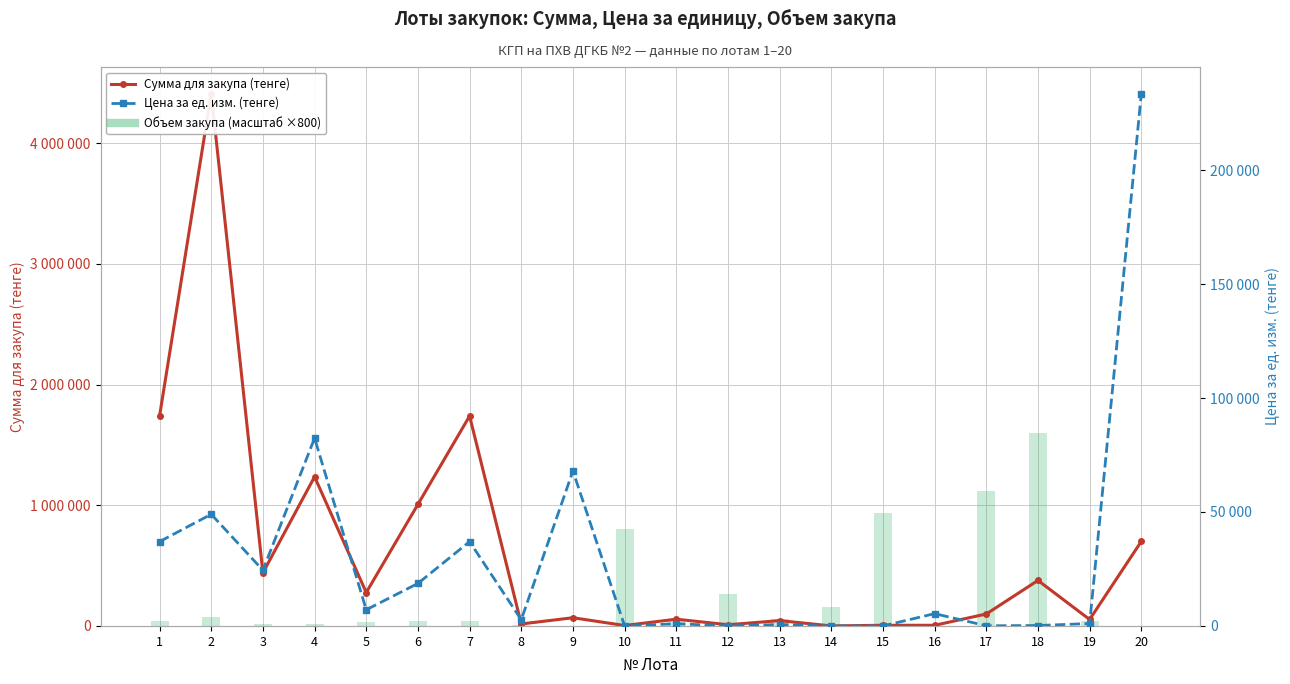

Reading left to right, what are all the values shown in this chart?

Сумма для закупа (тенге): 1739000.0	4410000.0	440100.0	1236000.0	276900.0	1007100.0	1739000.0	16380.0	68000.0	3580.0	55997.3	9956.7	44212.0	246.0	5484.9	5400.0	98980.0	377060.0	53450.0	700713.0
Объем закупа (×800, отн.): 37600.0	72000.0	14400.0	12000.0	31200.0	43200.0	37600.0	4800.0	800.0	800000.0	46400.0	266400.0	56000.0	160000.0	933600.0	800.0	1120000.0	1600000.0	40000.0	2400.0
Цена за ед. изм. (тенге): 37000.0	49000.0	24450.0	82400.0	7100.0	18650.0	37000.0	2730.0	68000.0	3.6	965.5	29.9	631.6	1.2	4.7	5400.0	70.7	188.5	1069.0	233571.0